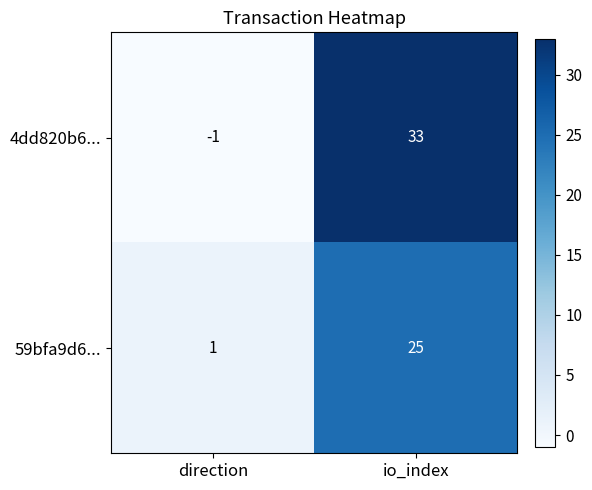

True or false: 4dd820b6... has a value of -2 at direction.

False